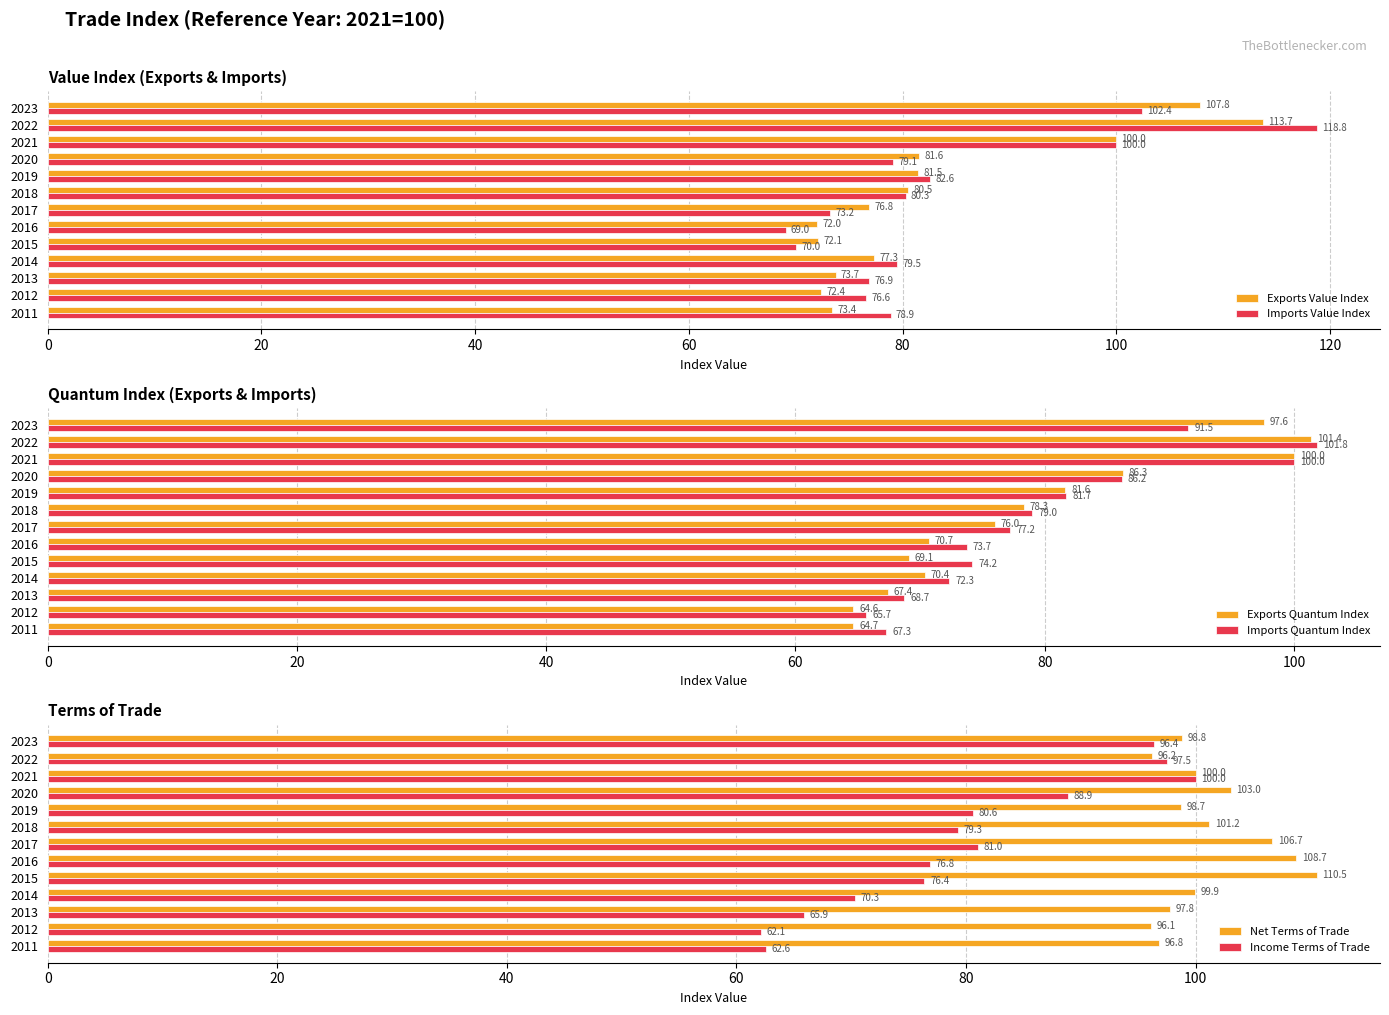

The value of Exports Value Index at 2018 is 127.7. True or false?

False